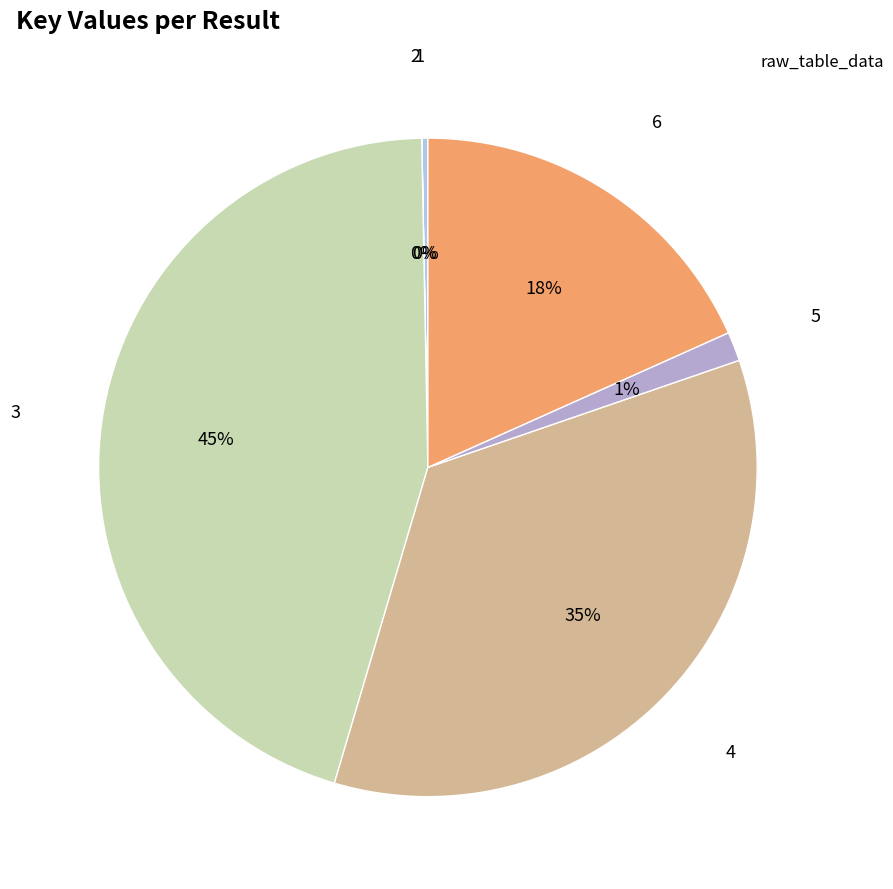

True or false: 1 accounts for 0% of the total.

True